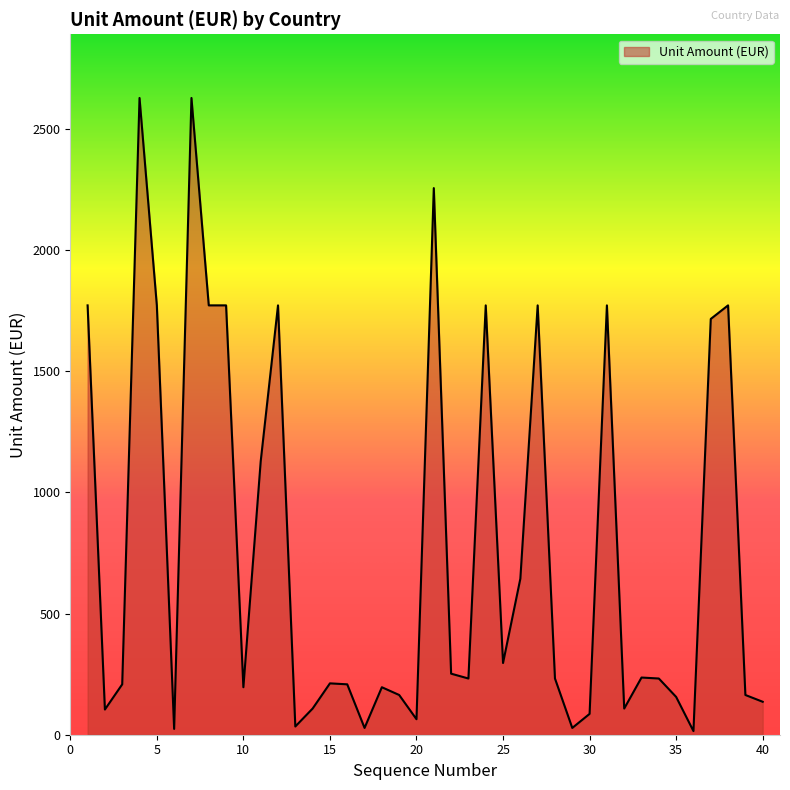

What is the maximum value shown in the chart?

2628